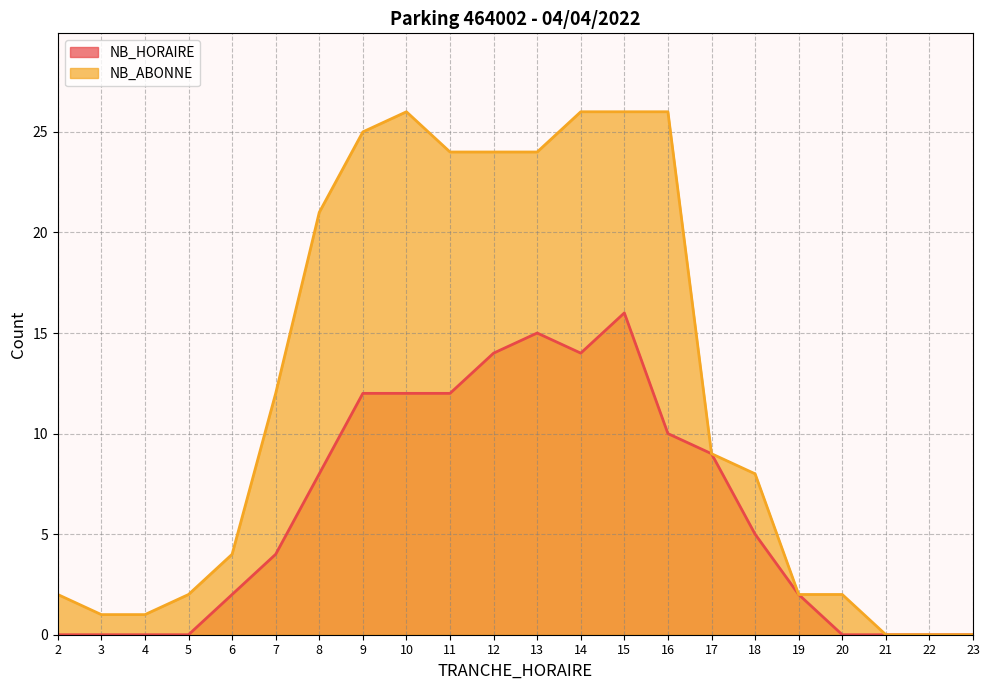

True or false: NB_ABONNE and NB_HORAIRE intersect in this chart.

False